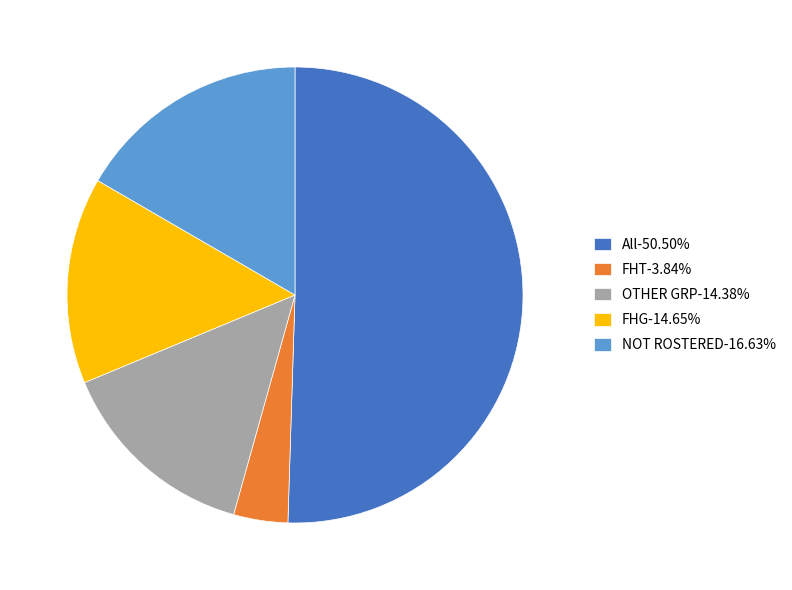

Which category has the biggest portion of the pie?

All